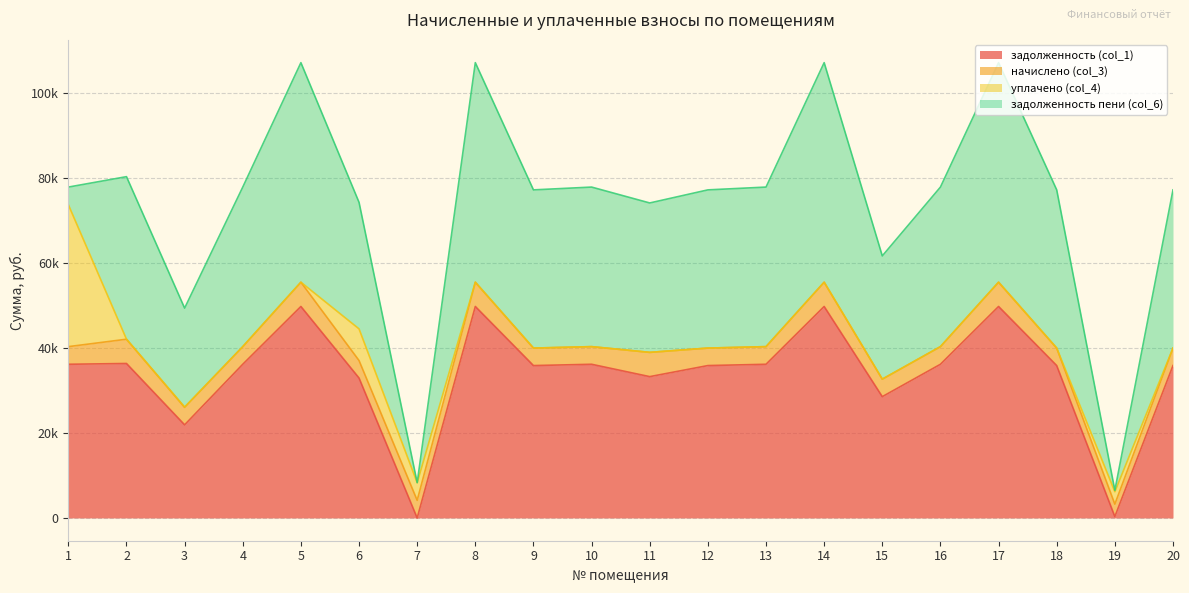

At which label does уплачено (col_4) reach its peak?

1